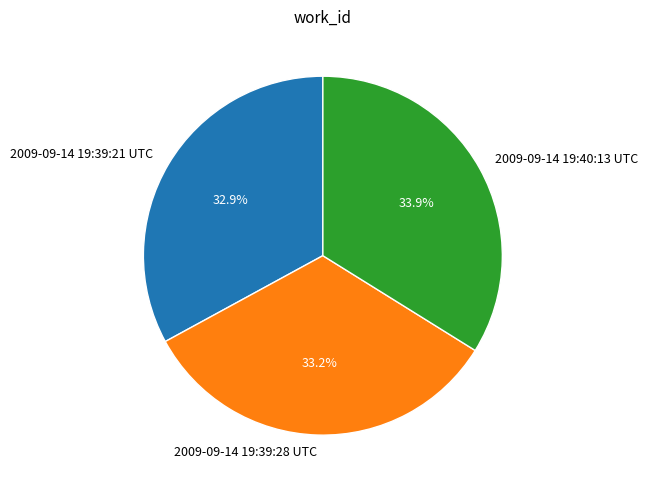

Is there any slice that represents more than half of the pie?

No